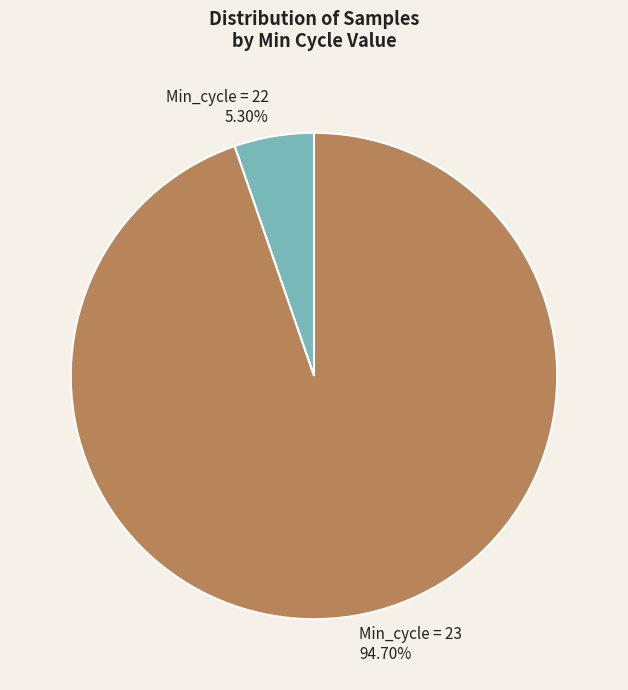

What is the ratio of the value at Min_cycle = 23 to the value at Min_cycle = 22?

17.9